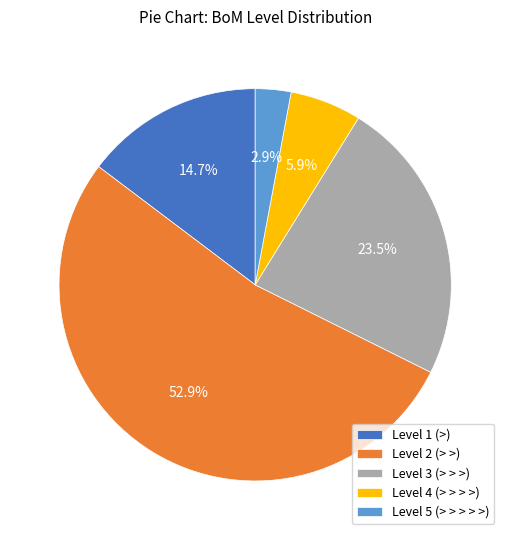

Which slice is the largest?

Level 2 (> >)